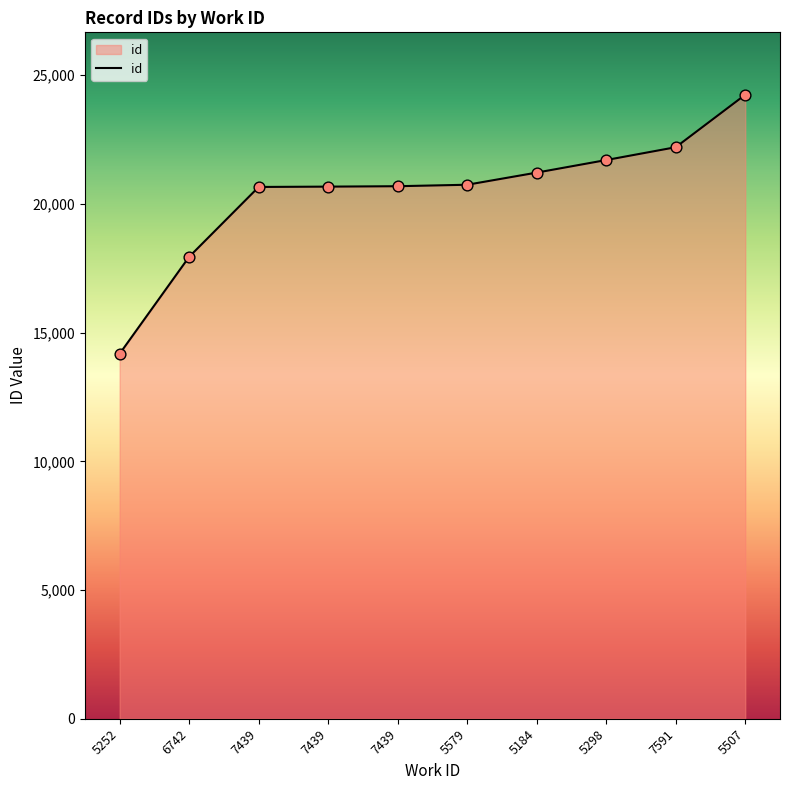

What is the change in value from 7439 to 5184?

+545